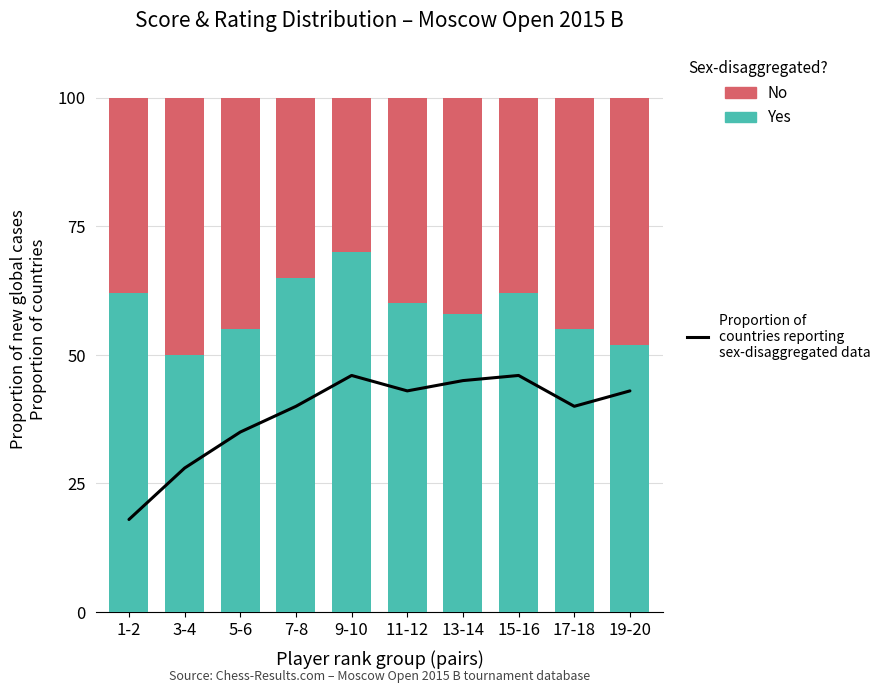

Count the number of categories in the chart.

10